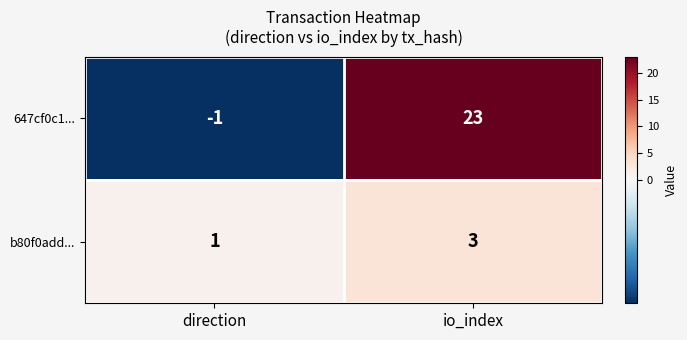

At which category is the sum across all series the highest?

io_index